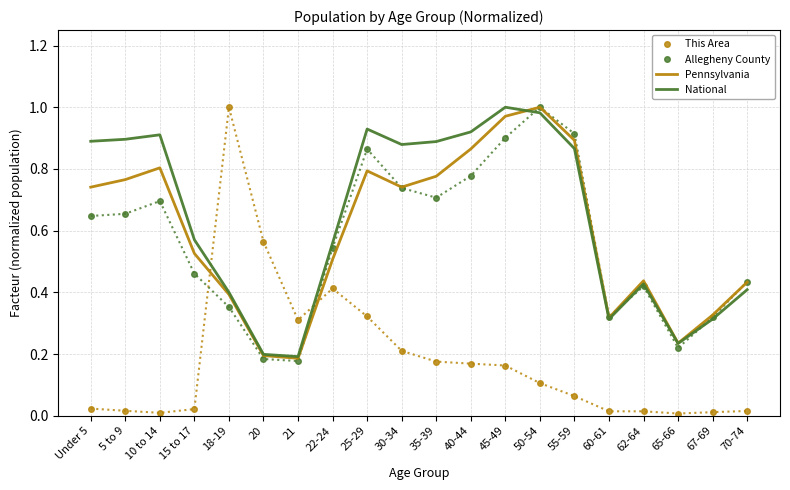

At which category does National reach its first local peak?

10 to 14